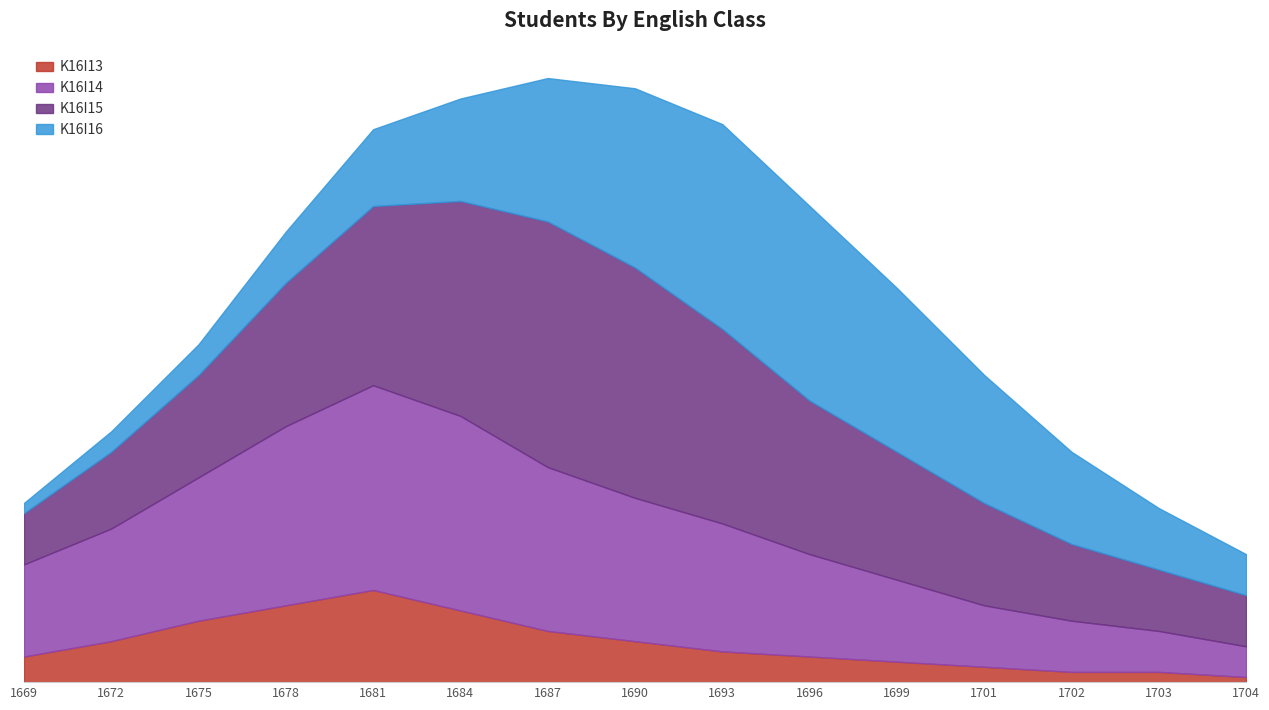

Is the value of K16I15 at 1684 greater than the value of K16I16 at 1696?

Yes